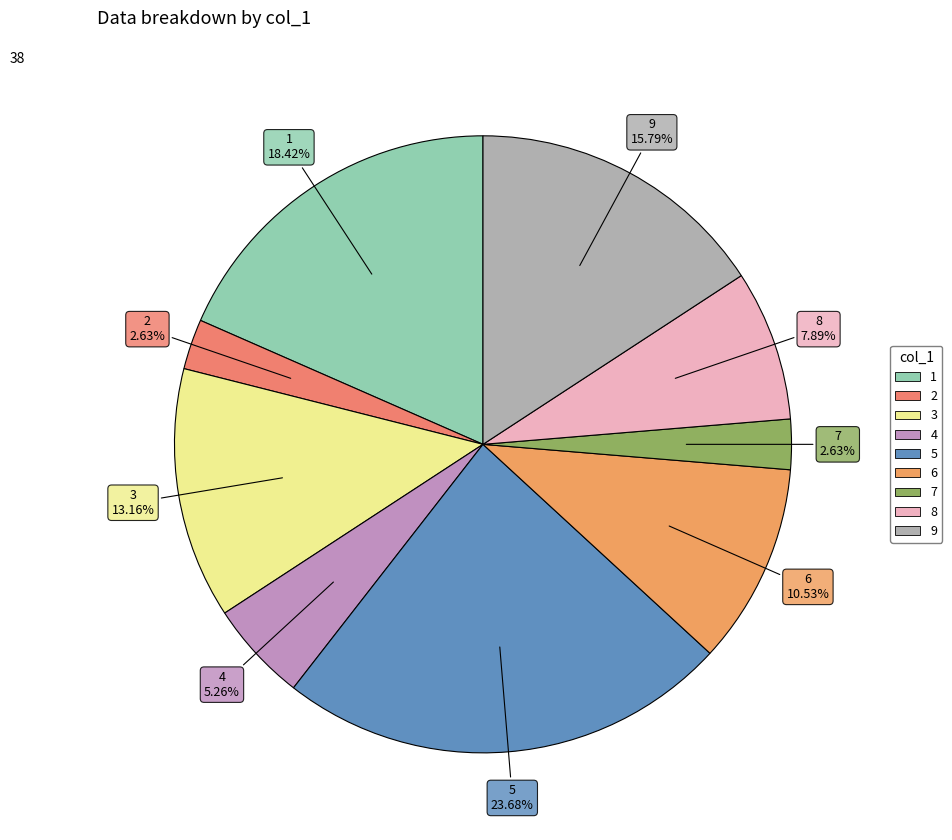

Does any single category account for the majority?

No